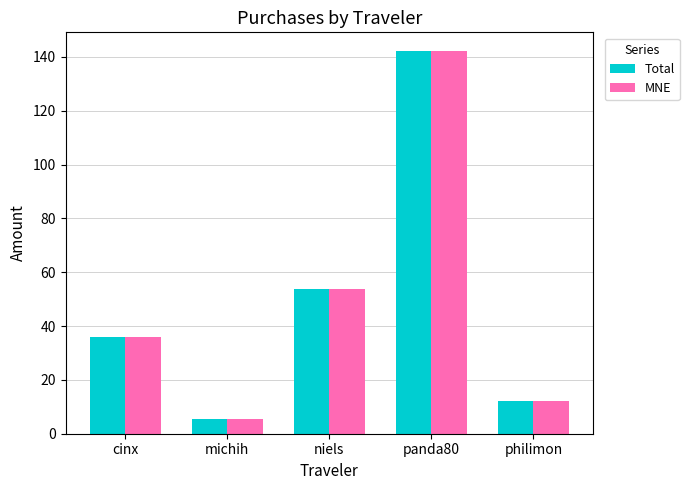

Reading left to right, what are all the values shown in this chart?

Total: 35.9	5.4	53.9	142.0	12.2
MNE: 35.9	5.4	53.9	142.0	12.2